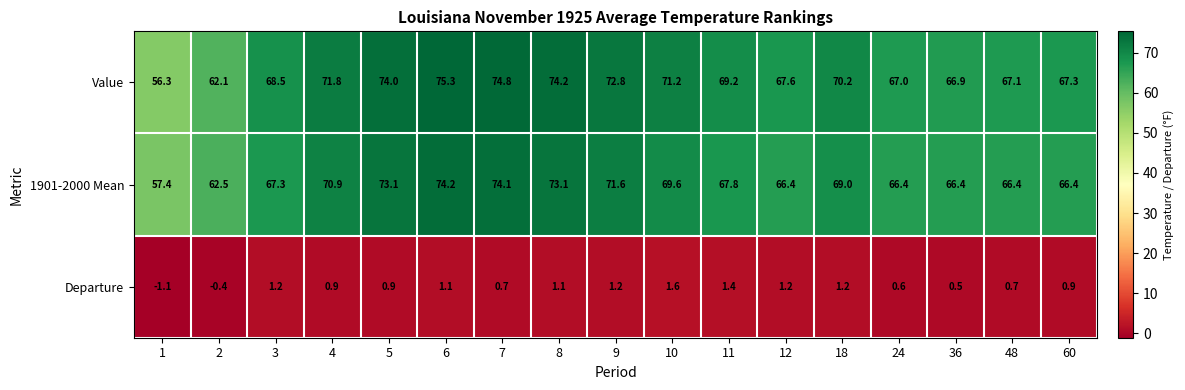

At which category does the chart reach its peak across all series?

6